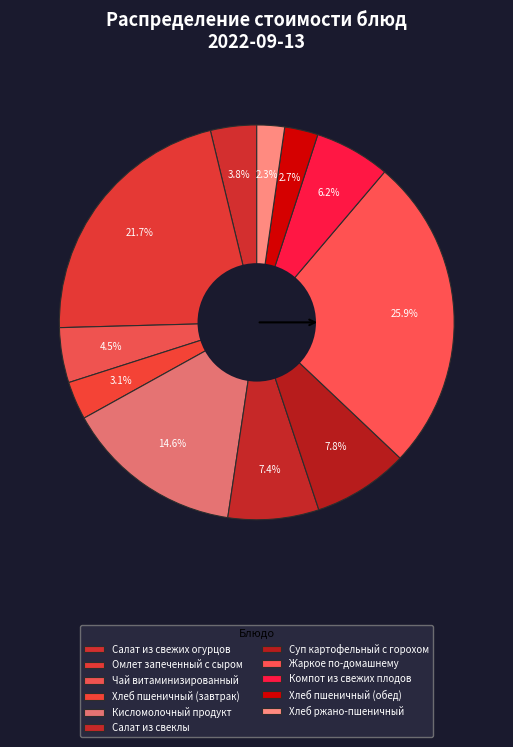

How many segments does this pie chart have?

11